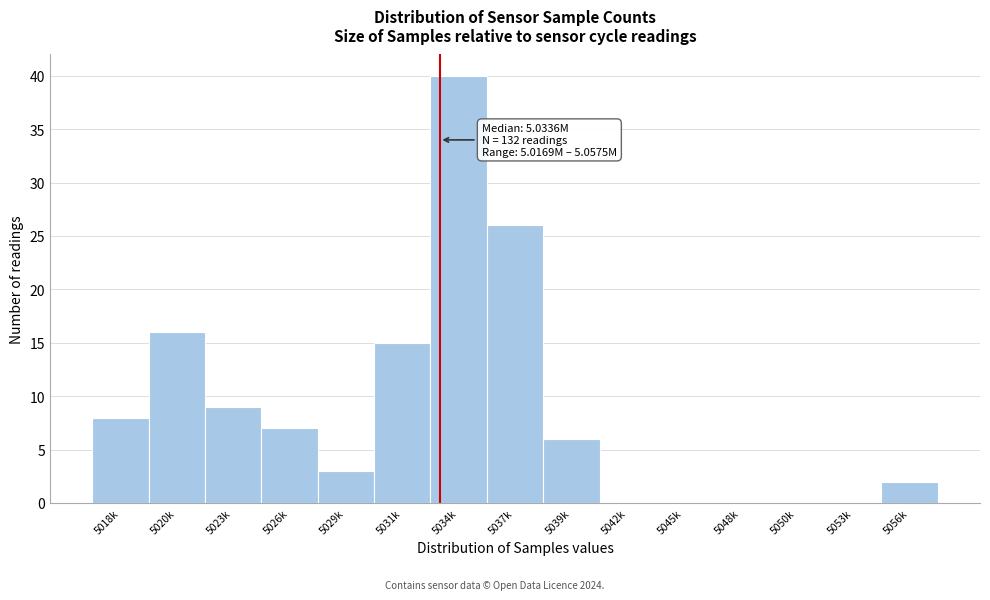

What is the sum of the values at 5037k and 5018k?

34